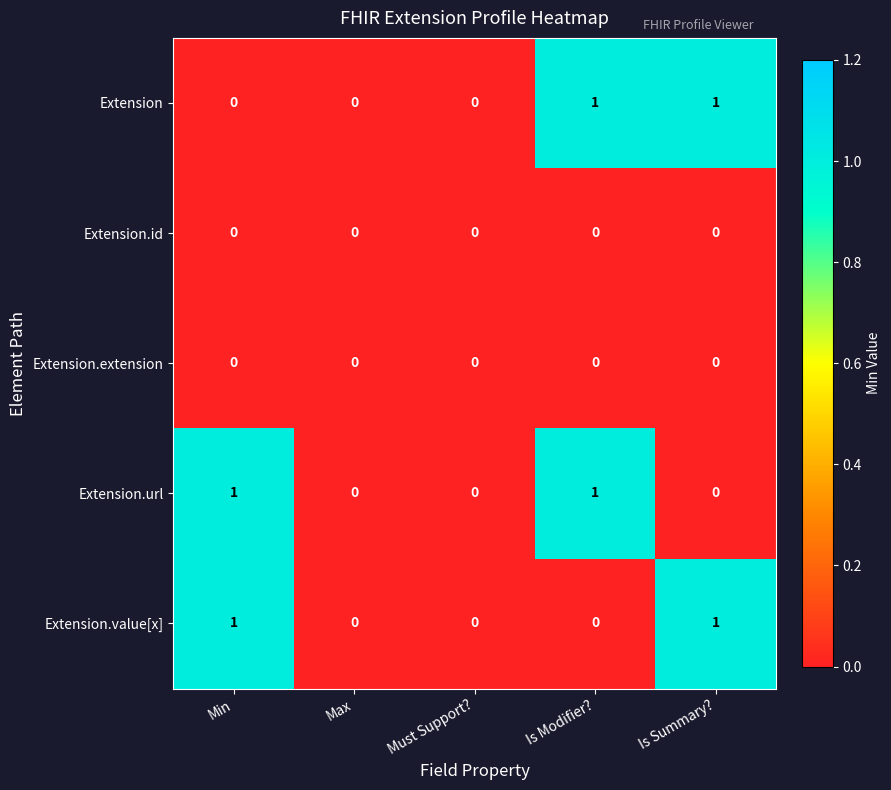

Is the value of Extension.value[x] at Min greater than the value of Extension at Min?

Yes